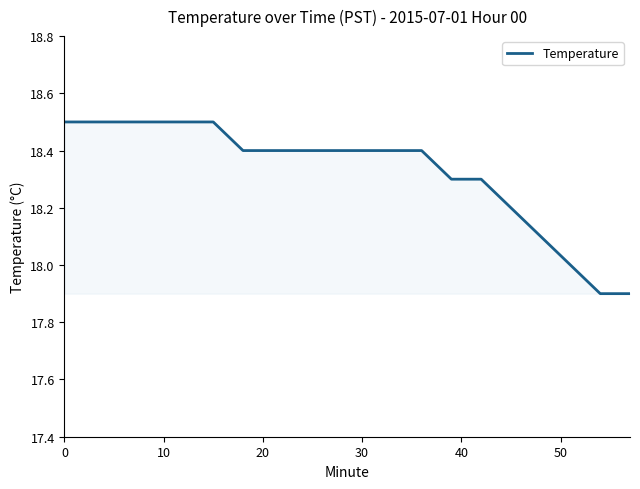

What is the smallest value displayed?

17.9